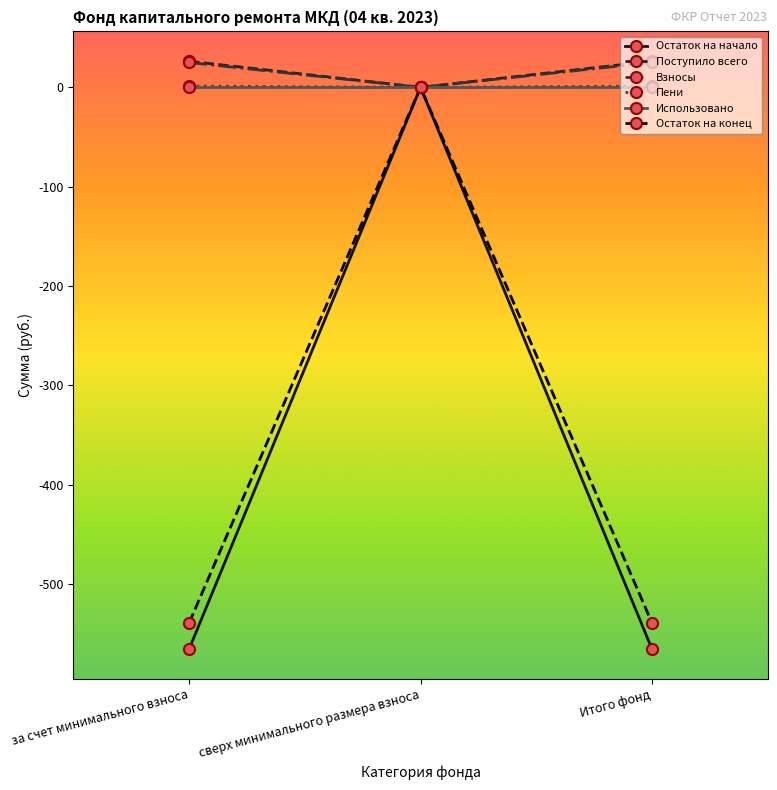

Is the value of Взносы at сверх минимального размера взноса greater than the value of Остаток на конец at за счет минимального взноса?

Yes